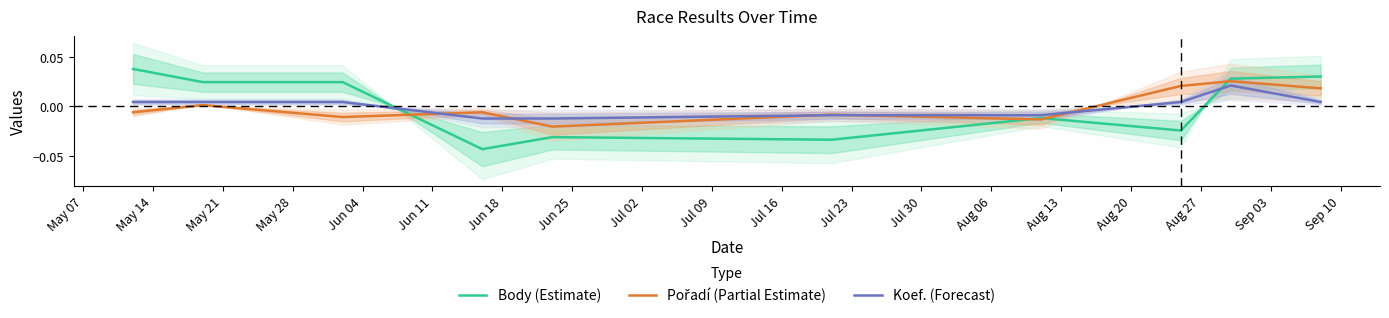

In Pořadí (Partial Estimate), how many points are higher than both neighbors (excluding endpoints)?

4